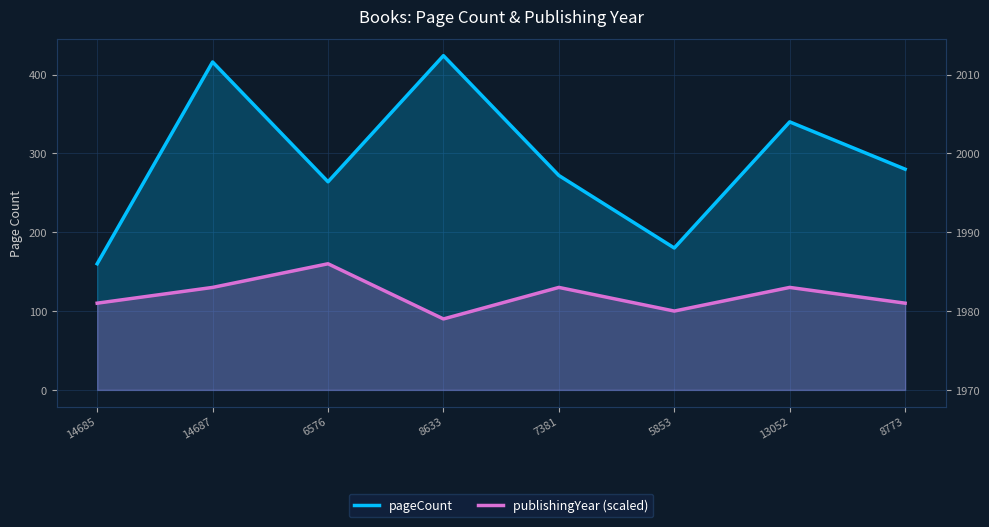

What is the value of the publishingYear (scaled) point at the 5th from the left?

130